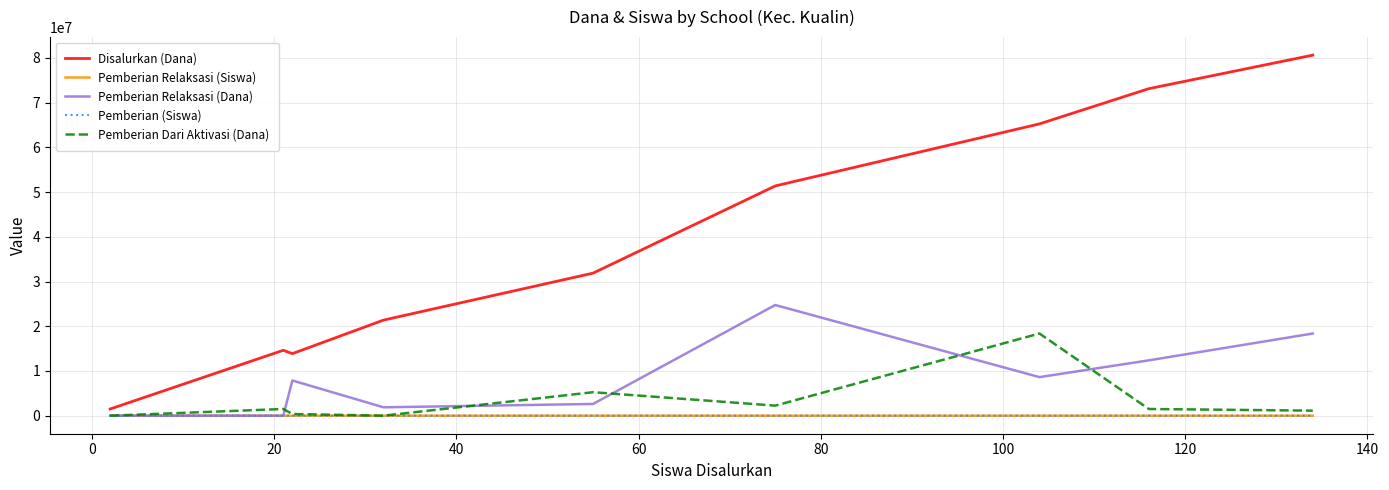

What is the maximum value shown in the chart?

80625000